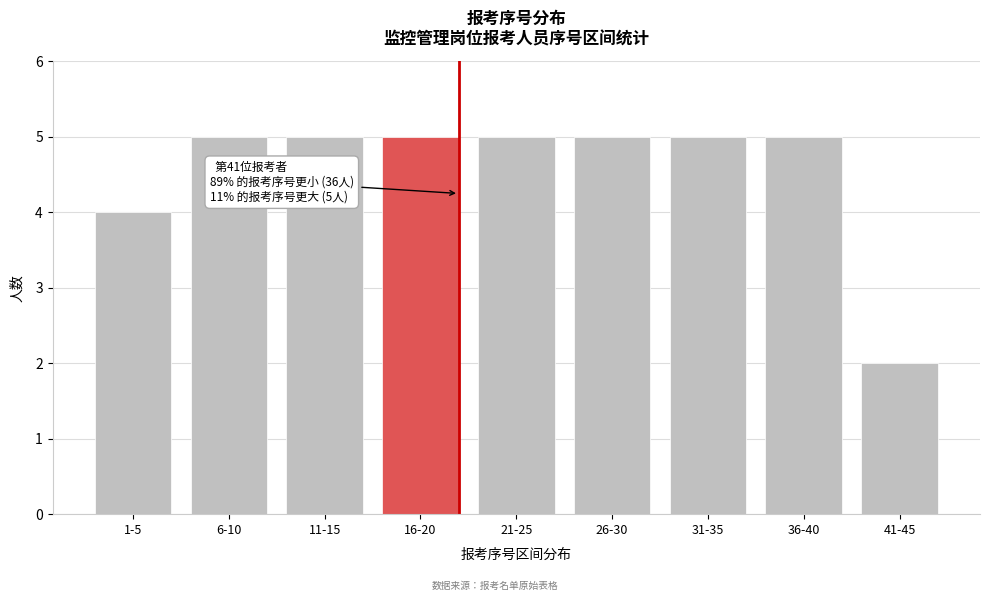

Reading left to right, transcribe all the data shown in this chart.

4	5	5	5	5	5	5	5	2